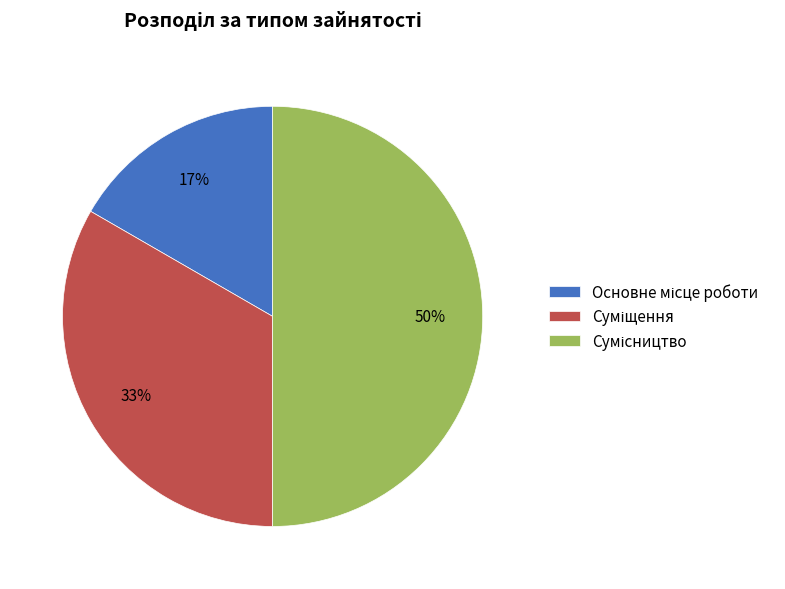

To the nearest percent, what is the difference between the largest and smallest slice percentages?

33%